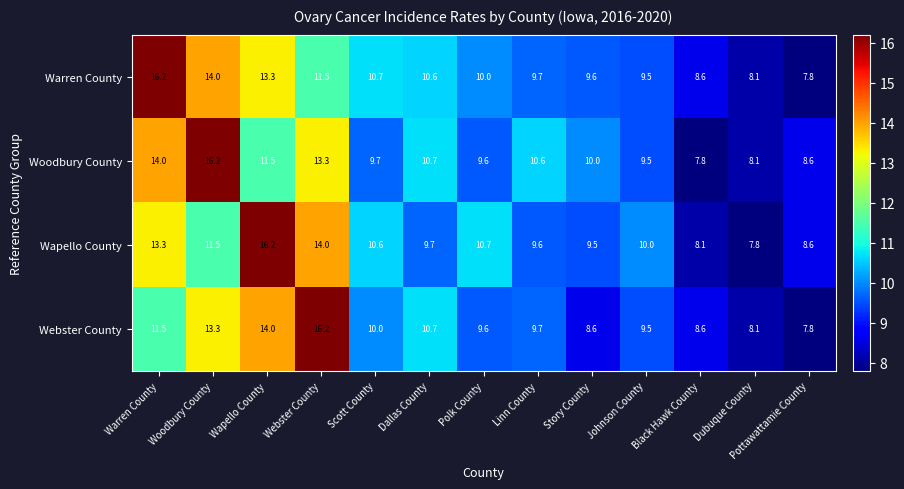

At which label does Warren County reach its peak?

Warren County